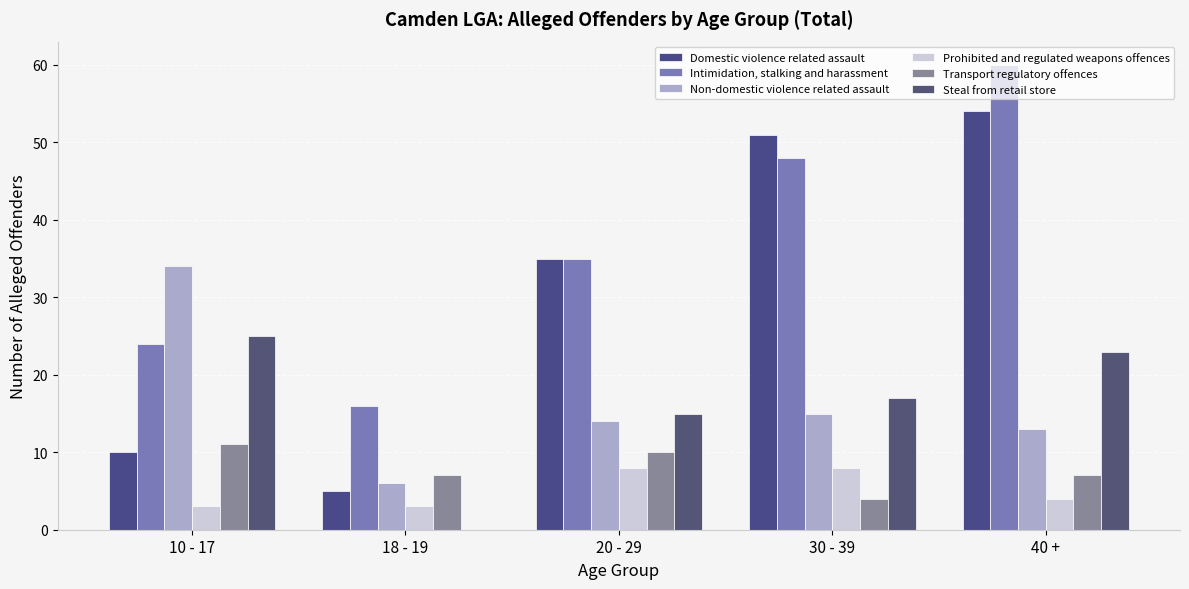

Which series changed the most between 18 - 19 and 30 - 39?

Domestic violence related assault